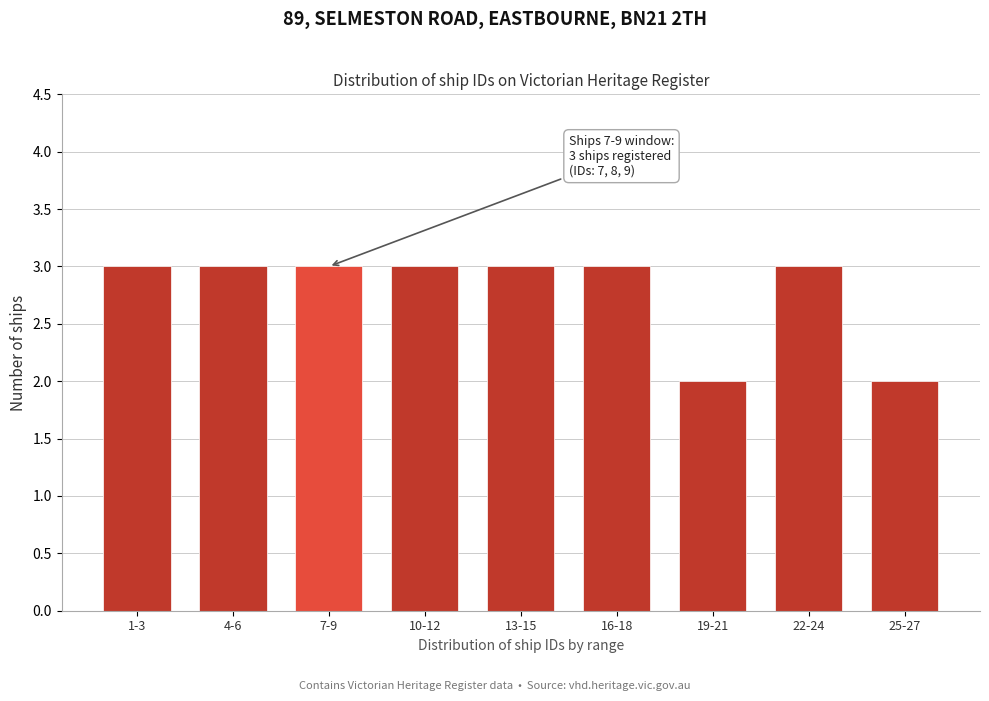

Reading left to right, what are all the values shown in this chart?

1-3=3	4-6=3	7-9=3	10-12=3	13-15=3	16-18=3	19-21=2	22-24=3	25-27=2